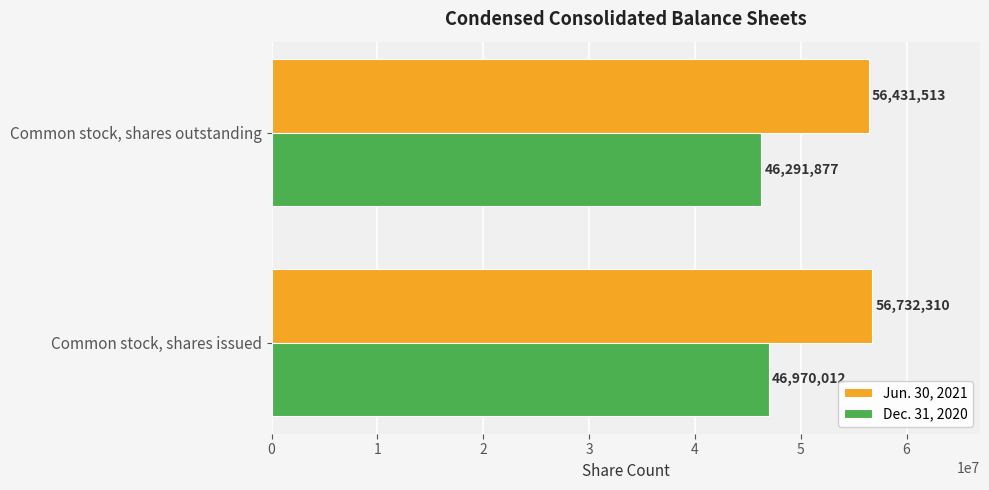

Which series has the widest spread of values?

Dec. 31, 2020